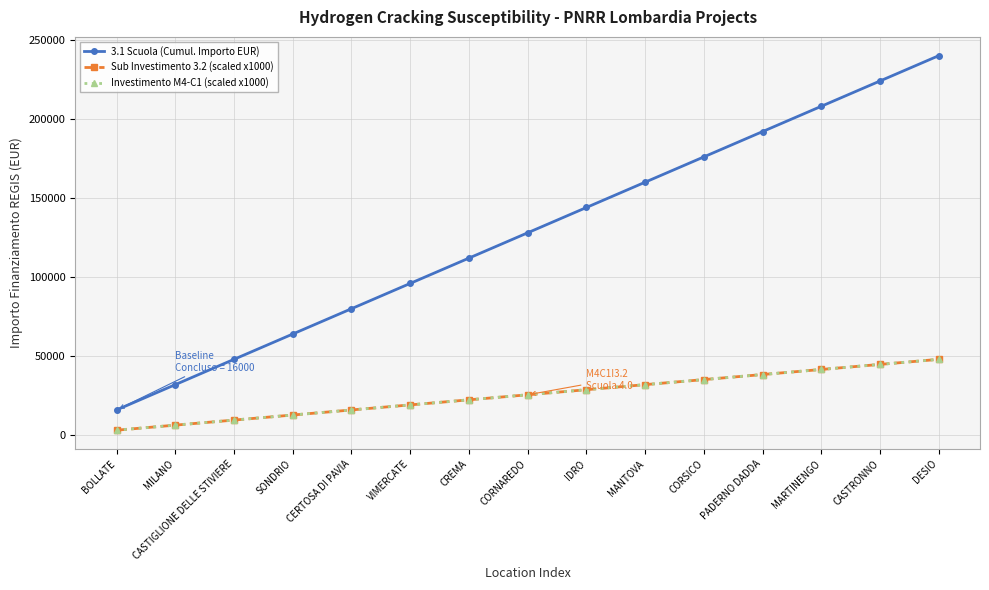

Is this an area chart (filled region under the line)?

No